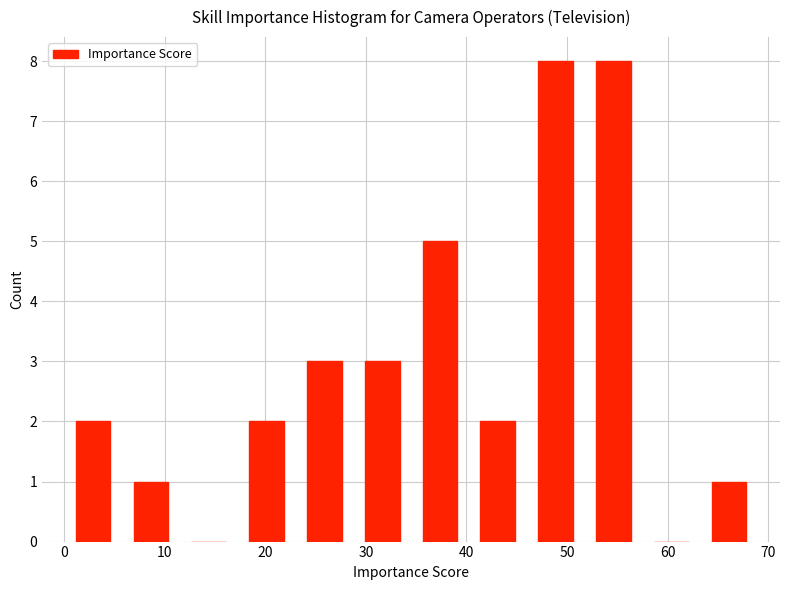

Reading left to right, list every bar in this chart as the range it spans on the x-axis followed by its height. Neither the bar edges nor the heights are printed on the chart, so give them approximately, as read against the axes.

0 to 6: 2
6 to 12: 1
12 to 17: 0
17 to 23: 2
23 to 29: 3
29 to 35: 3
35 to 40: 5
40 to 46: 2
46 to 52: 8
52 to 58: 8
58 to 63: 0
63 to 69: 1